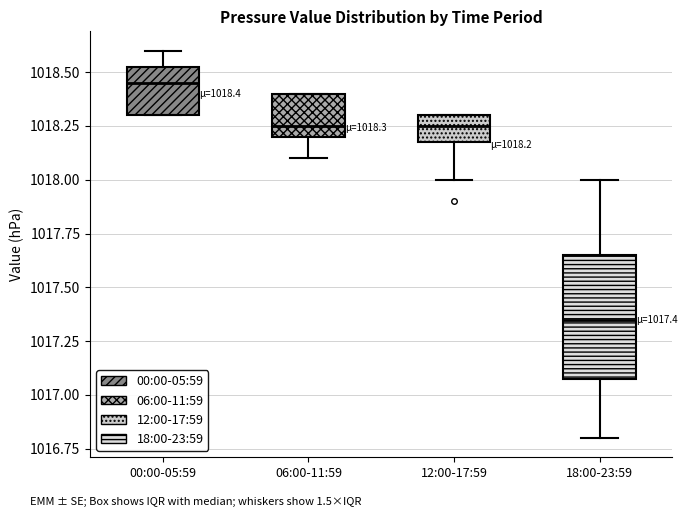

Which box's median line is the lowest?

18:00-23:59